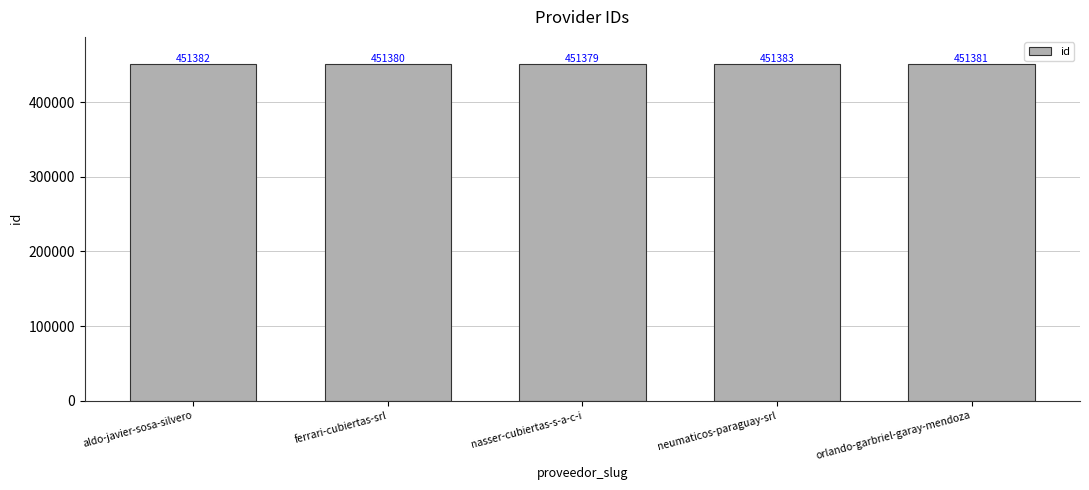

What is the value of the 1st bar from the left?

451382